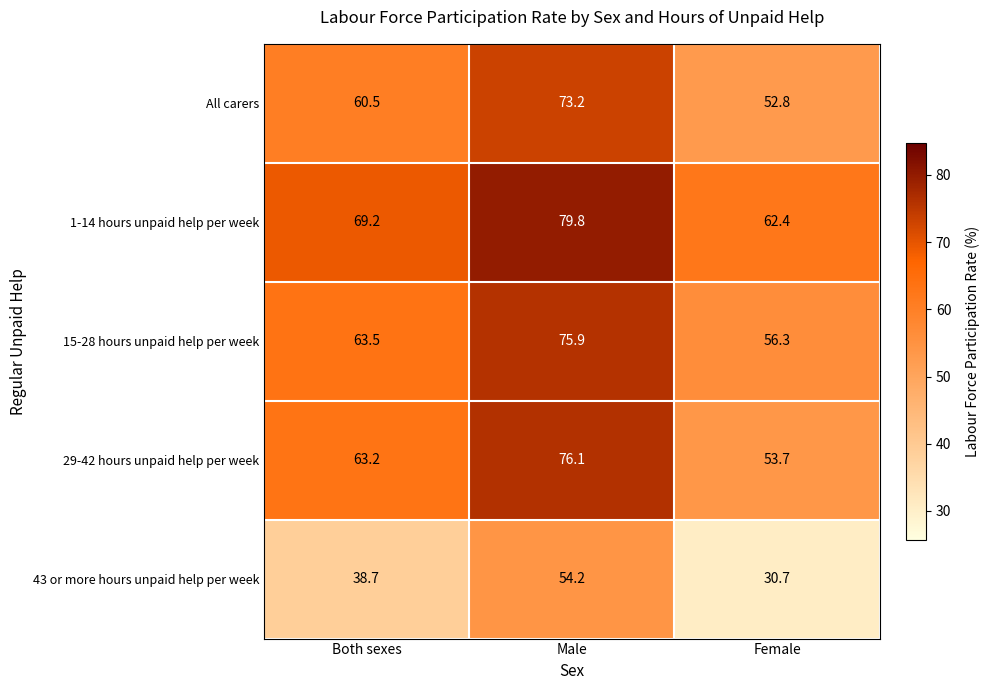

What is the average value of the 1-14 hours unpaid help per week series?

70.5